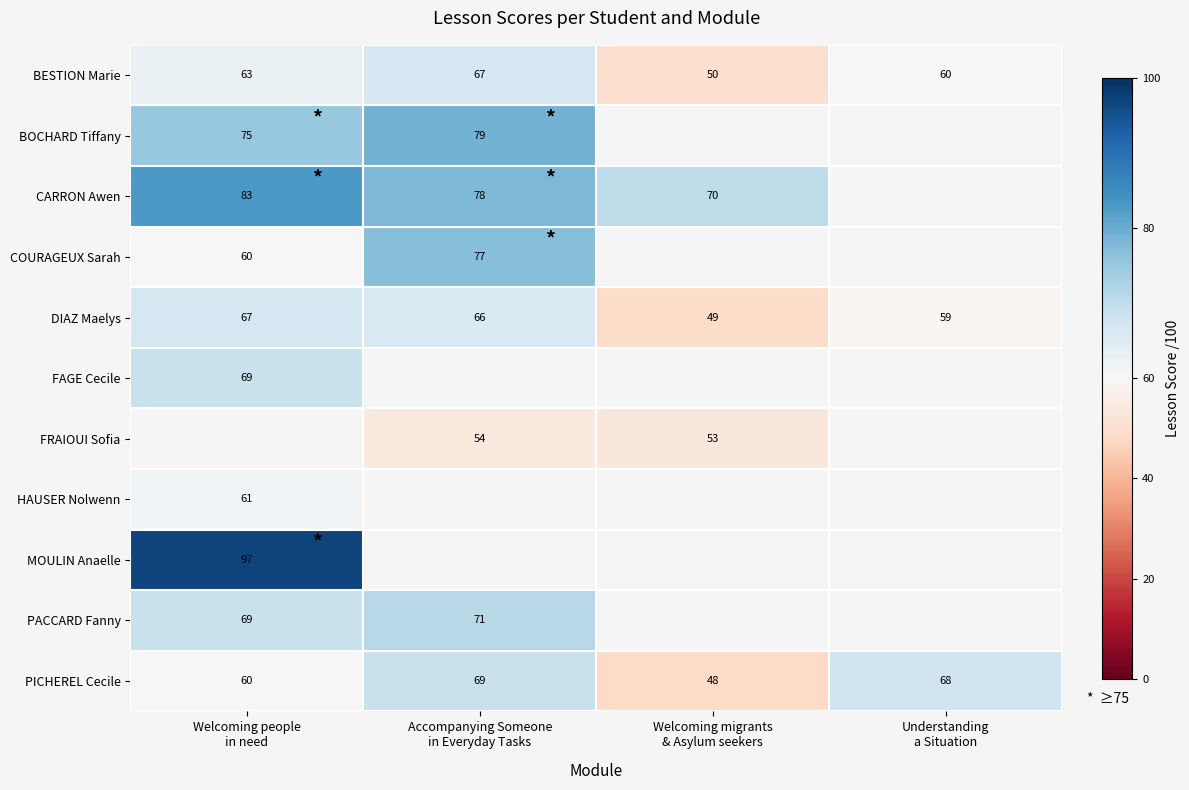

At which category does the chart reach its peak across all series?

Welcoming people
in need